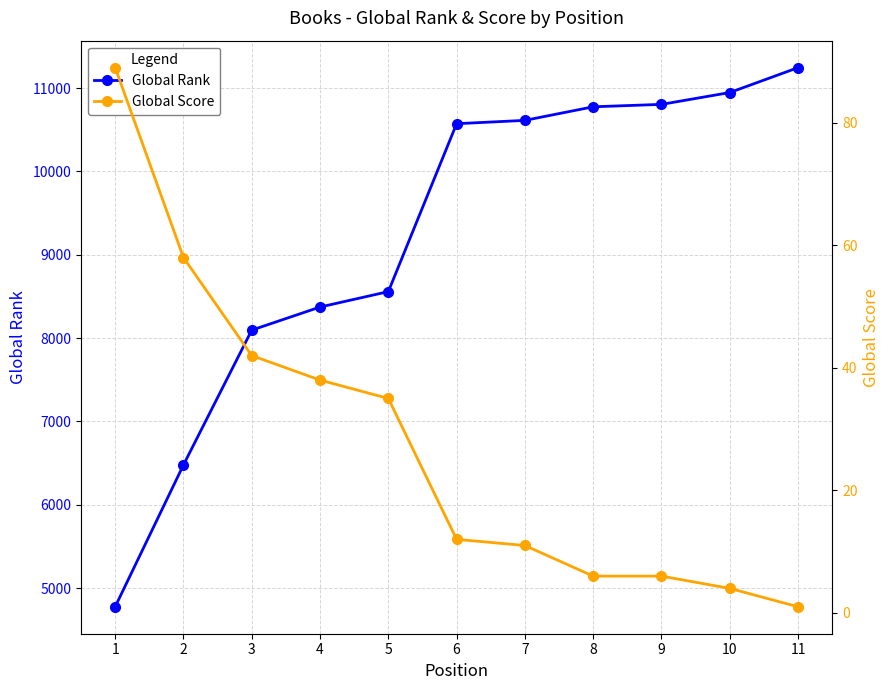

The value of Global Rank at 2 is 3366. True or false?

False